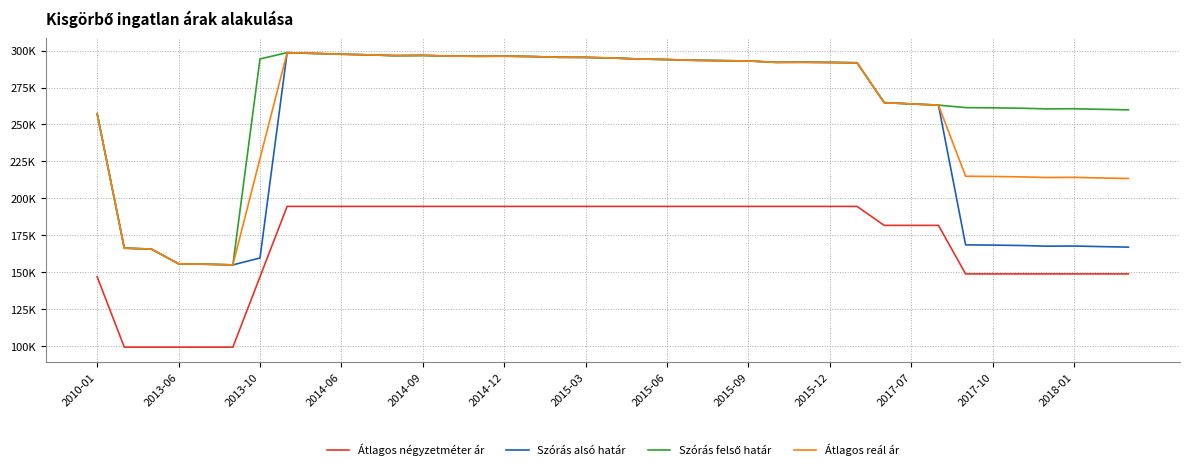

Does the chart have visible grid lines?

Yes